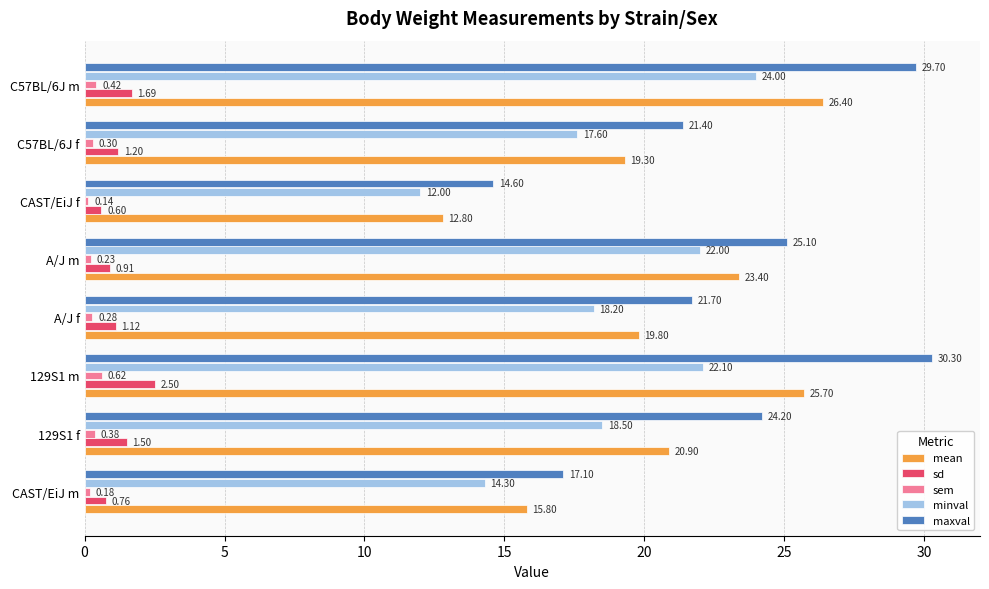

Which category has the highest value across all series?

129S1 m